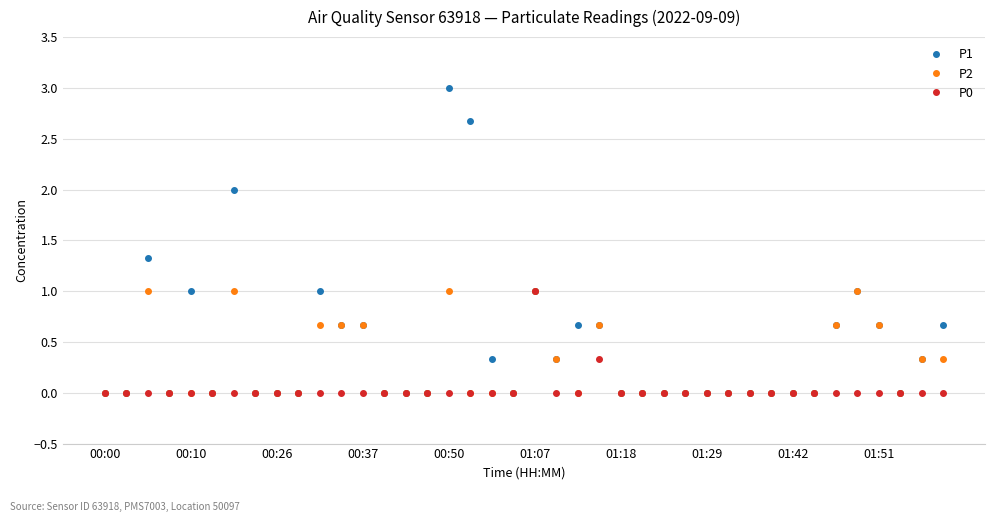

What is the value of the P2 point at the 21st from the left?

1.0